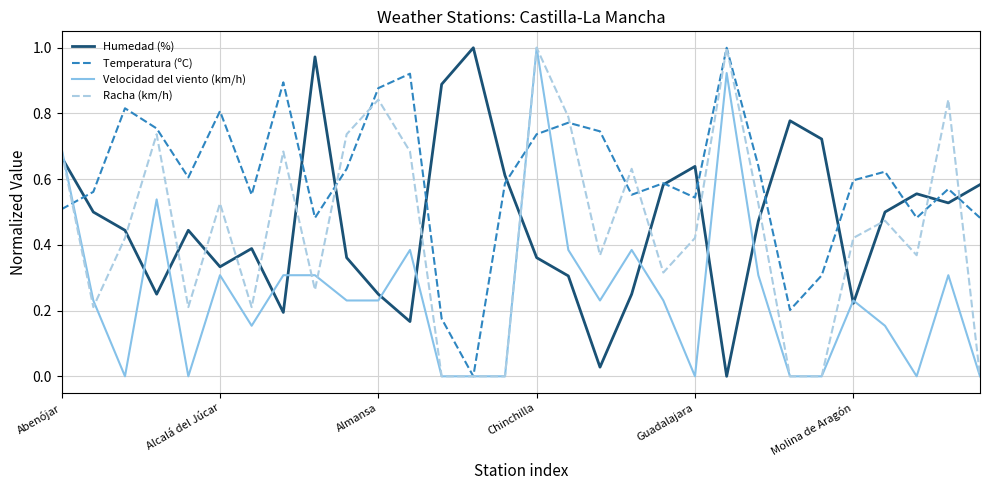

Which series has the largest total across all categories?

Temperatura (ºC)